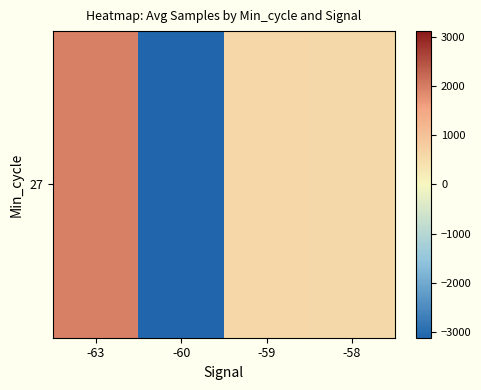

How many positive values are there?

3